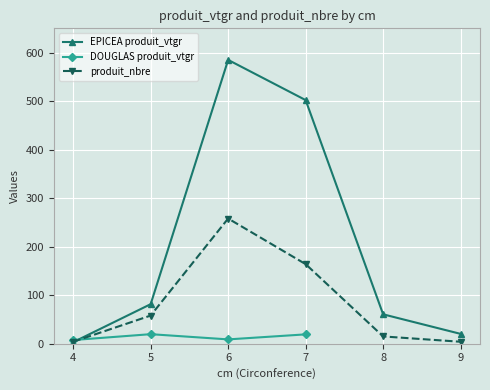

List the labels in order of produit_nbre value, largest first.

6, 7, 5, 8, 4, 9